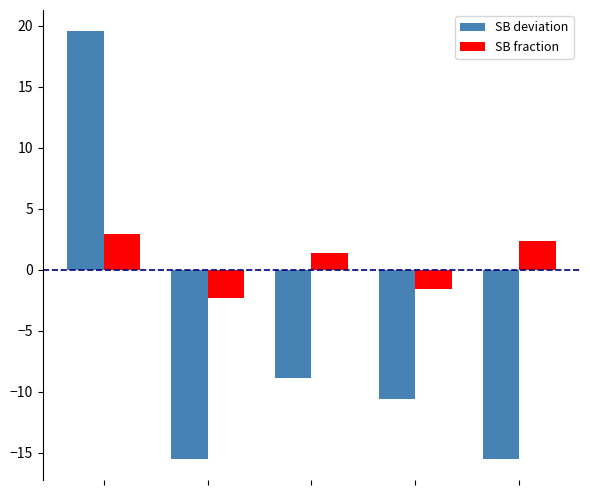

Does the chart contain any negative values?

Yes